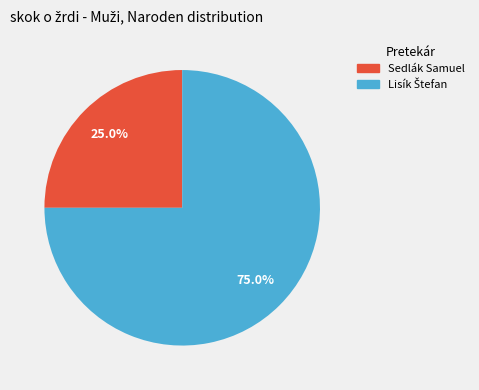

How much of the chart is everything except Sedlák Samuel?

75.0%